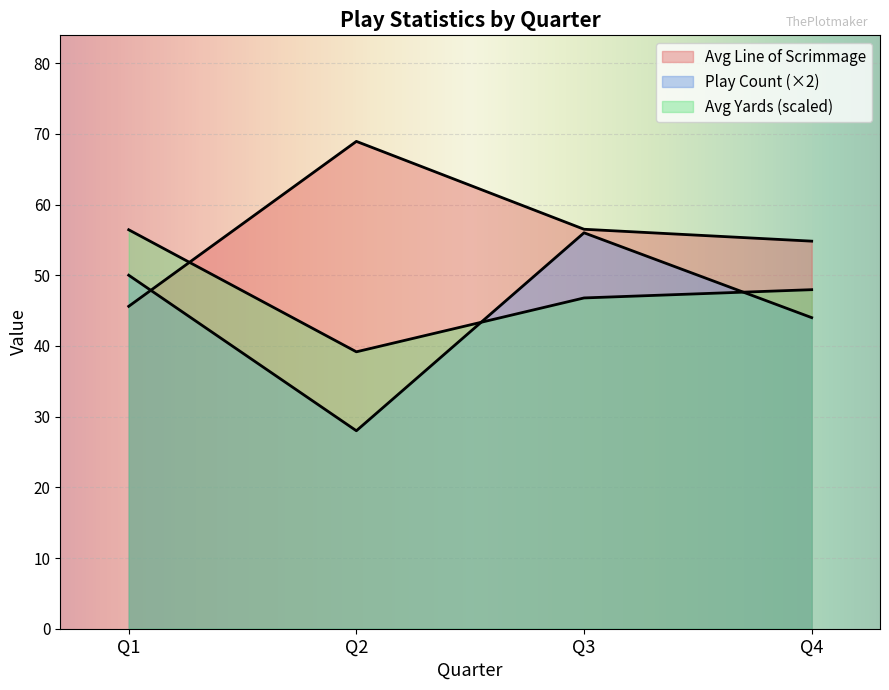

List the series in order of their peak value, lowest first.

avg_yards, play_count, avg_los